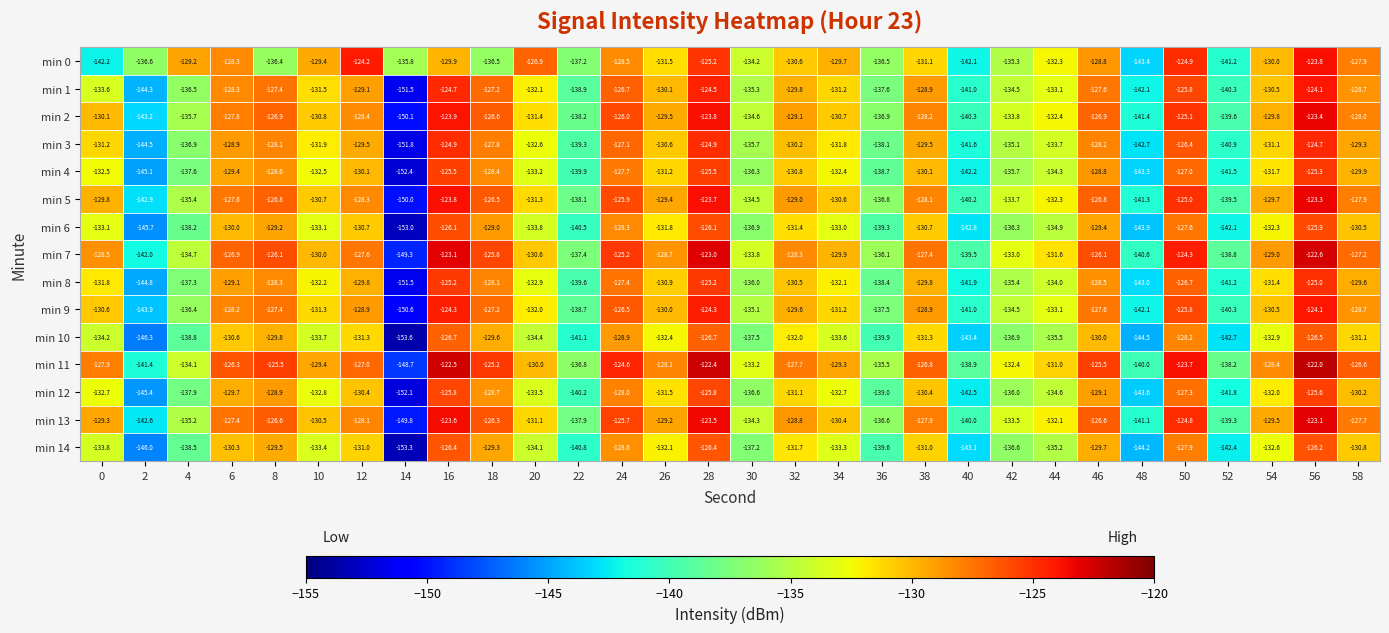

The min 4 series shows -65.1 at 30. True or false?

False